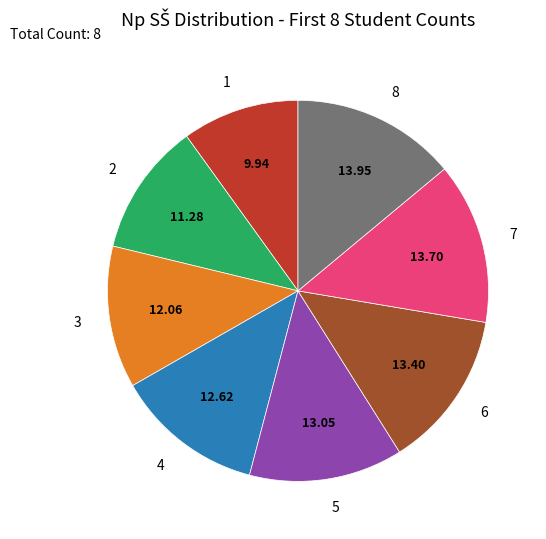

What is the smallest slice in the pie chart?

1